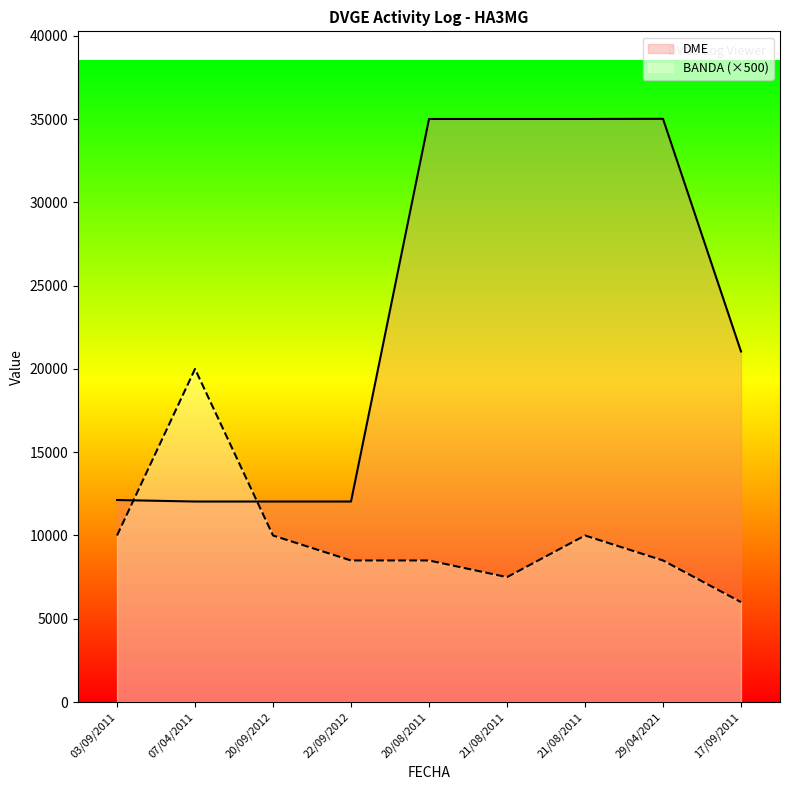

At which category does BANDA reach its first local valley?

21/08/2011